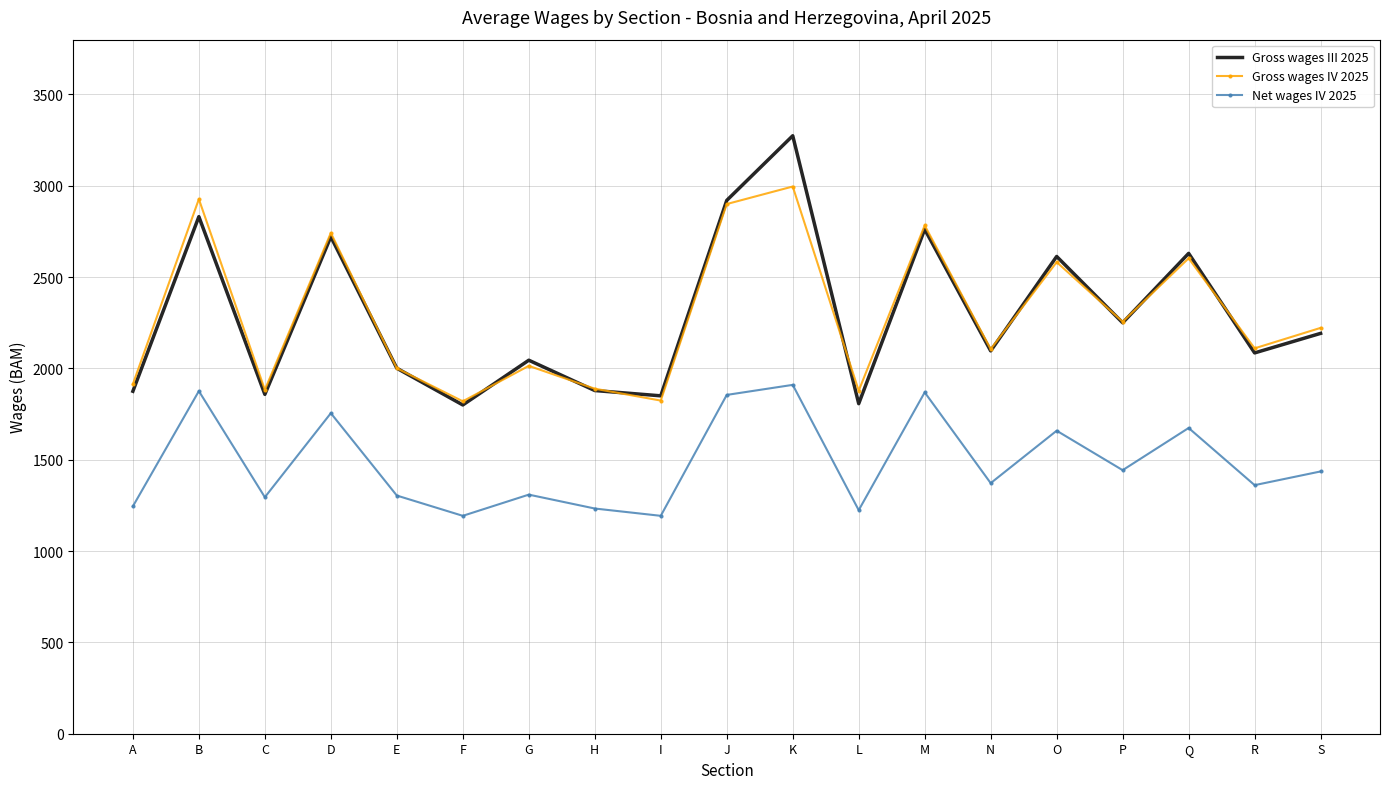

List the series in order of their peak value, highest first.

Gross wages III 2025, Gross wages IV 2025, Net wages IV 2025